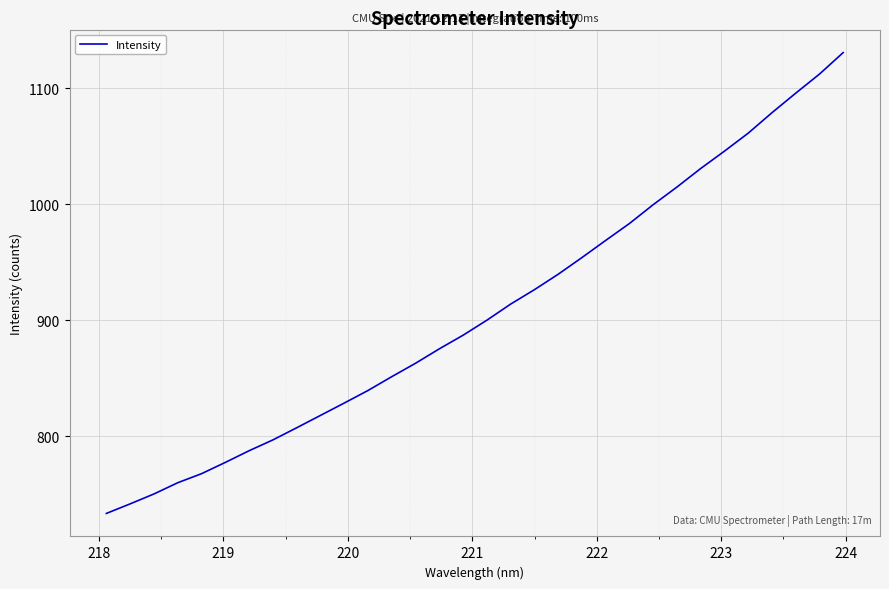

What is the maximum value shown in the chart?

1130.7